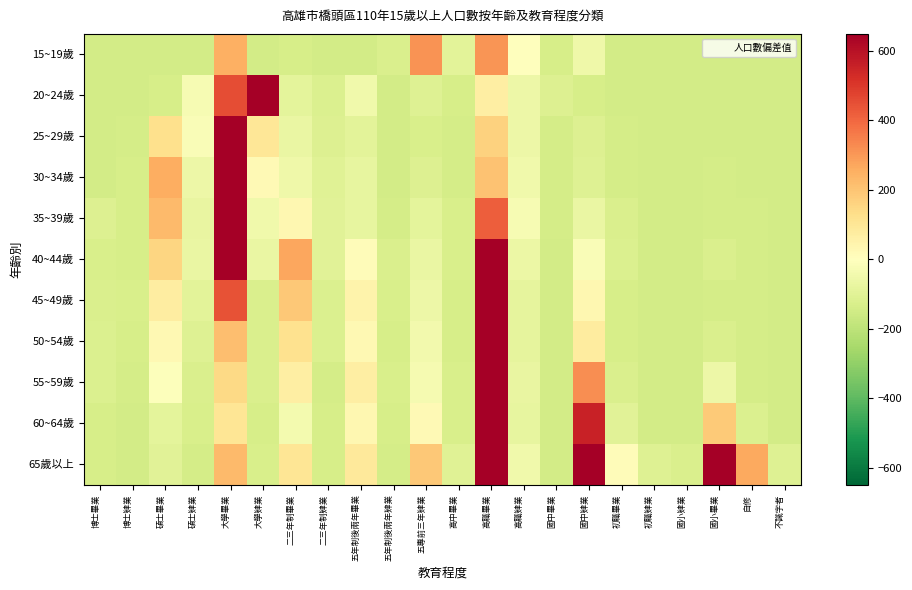

Which series has the largest total across all categories?

65歲以上